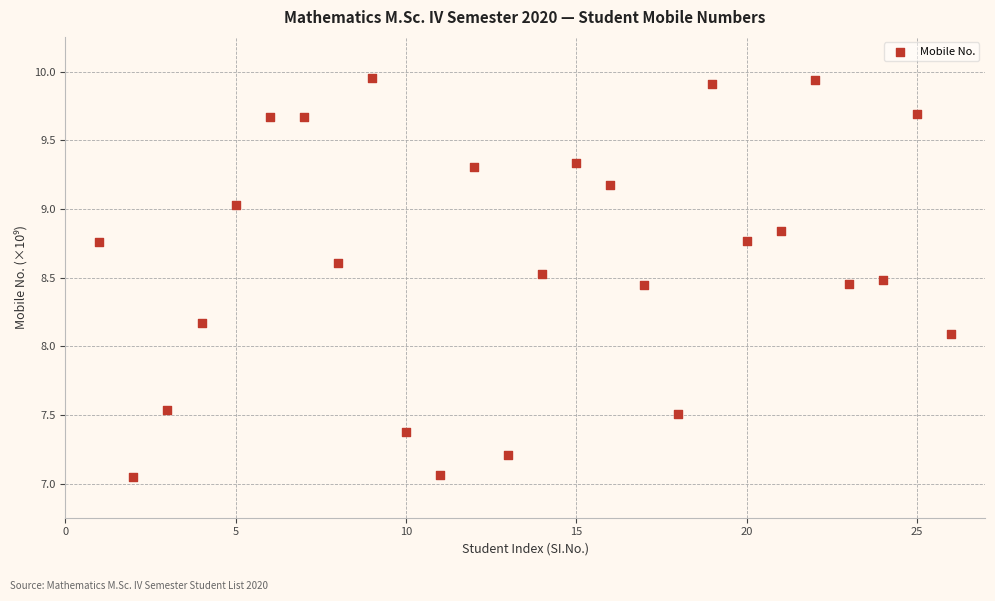

What Y value in the scatter plot is closest to 8?

8.1